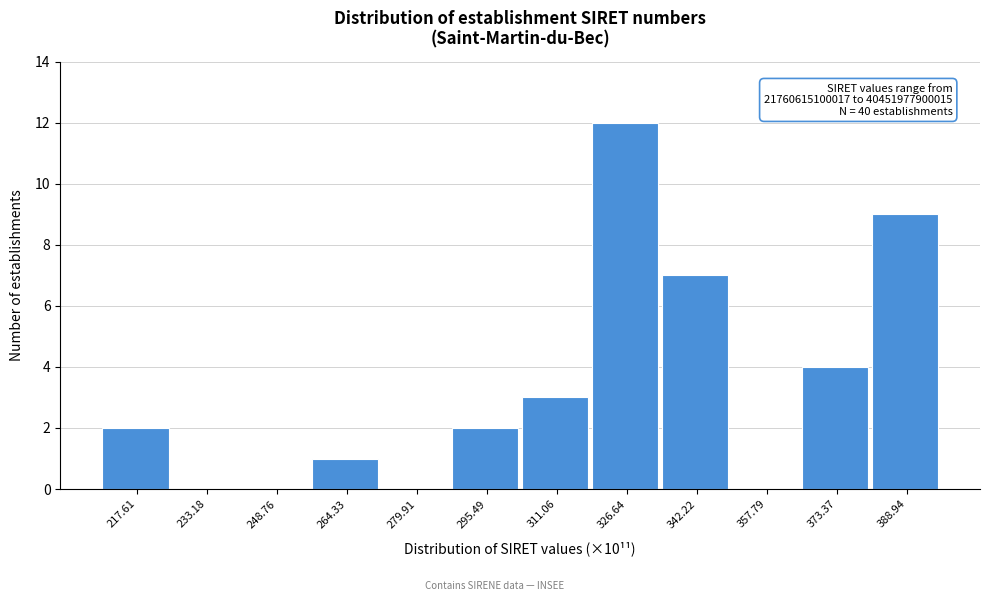

At which category does the chart reach its peak across all series?

326.64